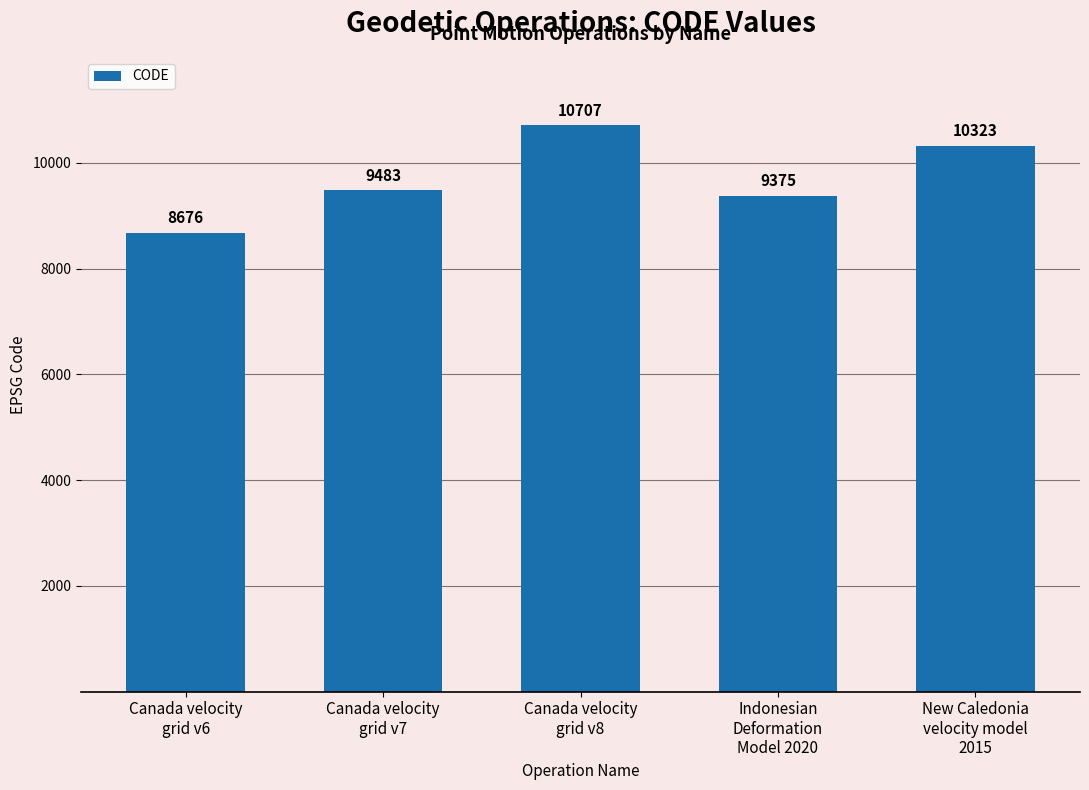

The value at New Caledonia
velocity model
2015 is 10323. True or false?

True